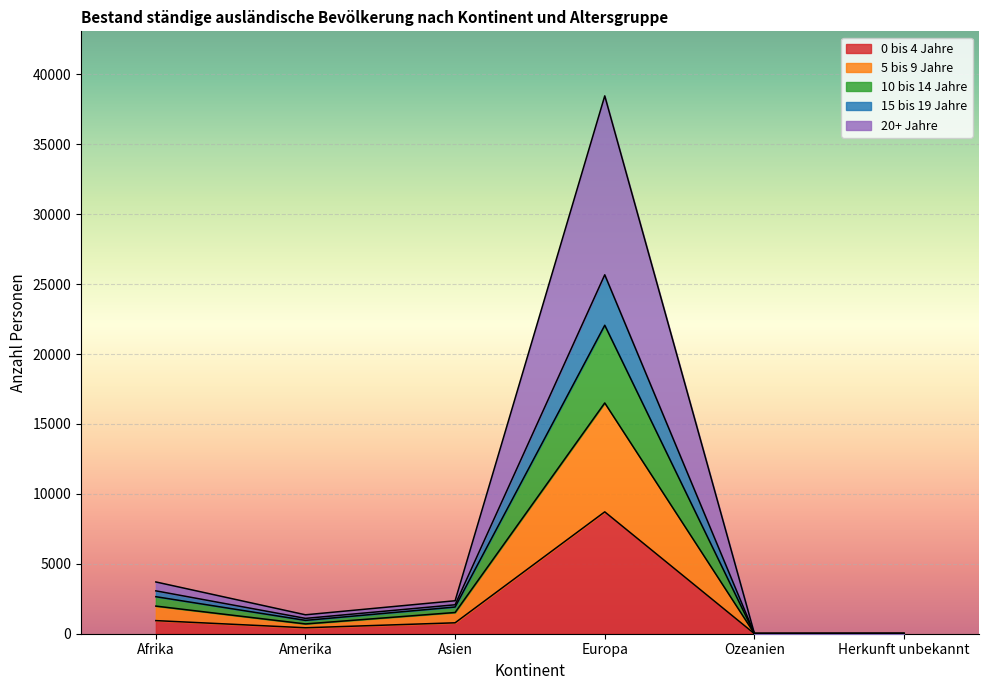

What is the value of the 5 bis 9 Jahre point at the 1st from the left?

1976